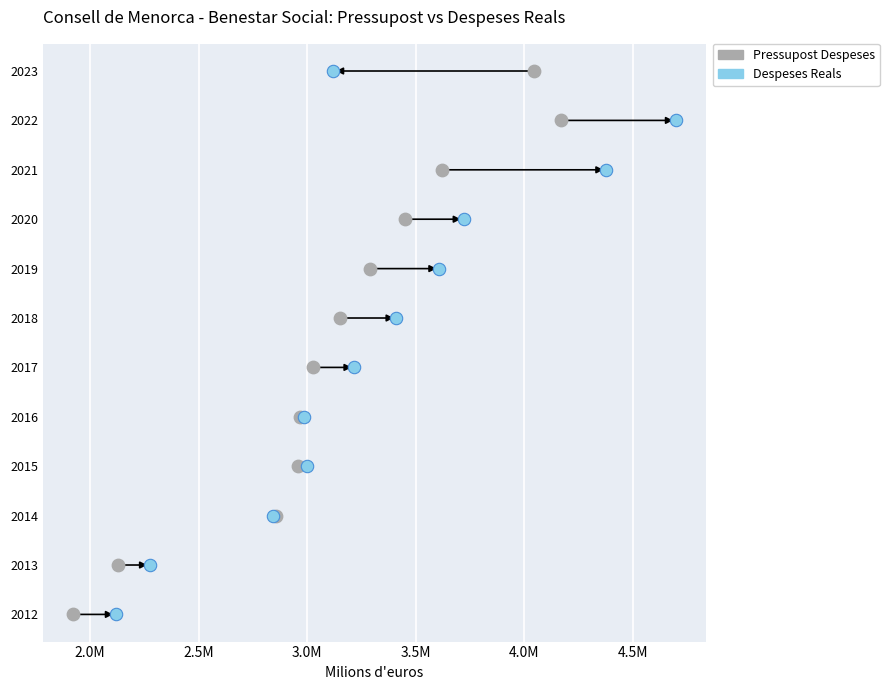

Which series contains the lowest Y value?

Pressupost Despeses